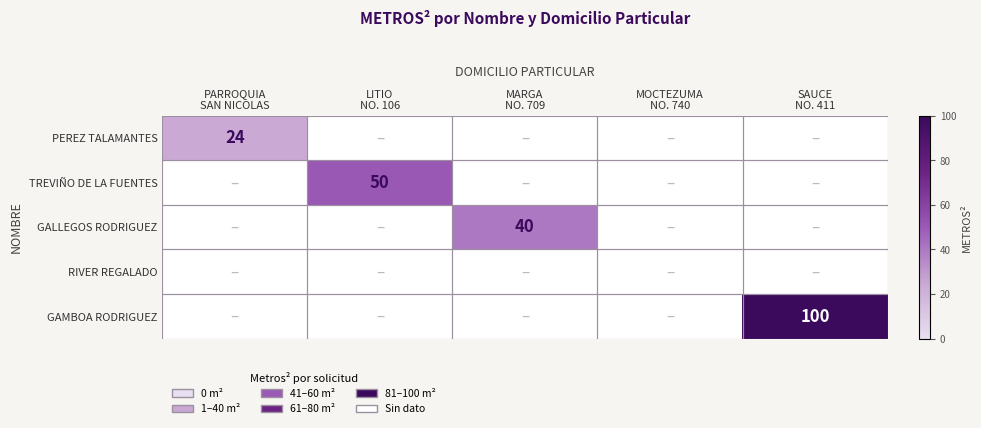

Count the number of categories in the chart.

5